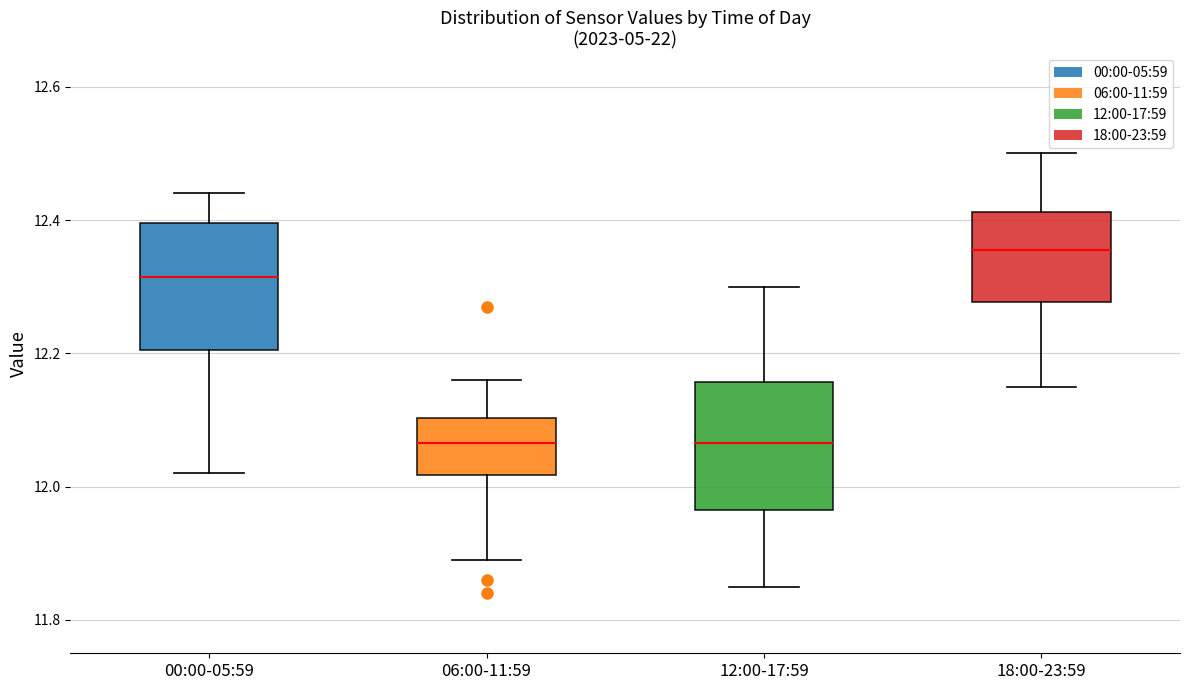

Reading left to right, transcribe this box plot: for each box, give where its median line is, the range the box spans, and where its two whiskers end, as read against the y-axis. The values are not printed on the chart, so give them approximately, as read against the axis.

00:00-05:59: median 12.32, box 12.20 to 12.40, whiskers 12.02 to 12.44
06:00-11:59: median 12.06, box 12.02 to 12.10, whiskers 11.90 to 12.16
12:00-17:59: median 12.06, box 11.96 to 12.16, whiskers 11.86 to 12.30
18:00-23:59: median 12.36, box 12.28 to 12.42, whiskers 12.16 to 12.50